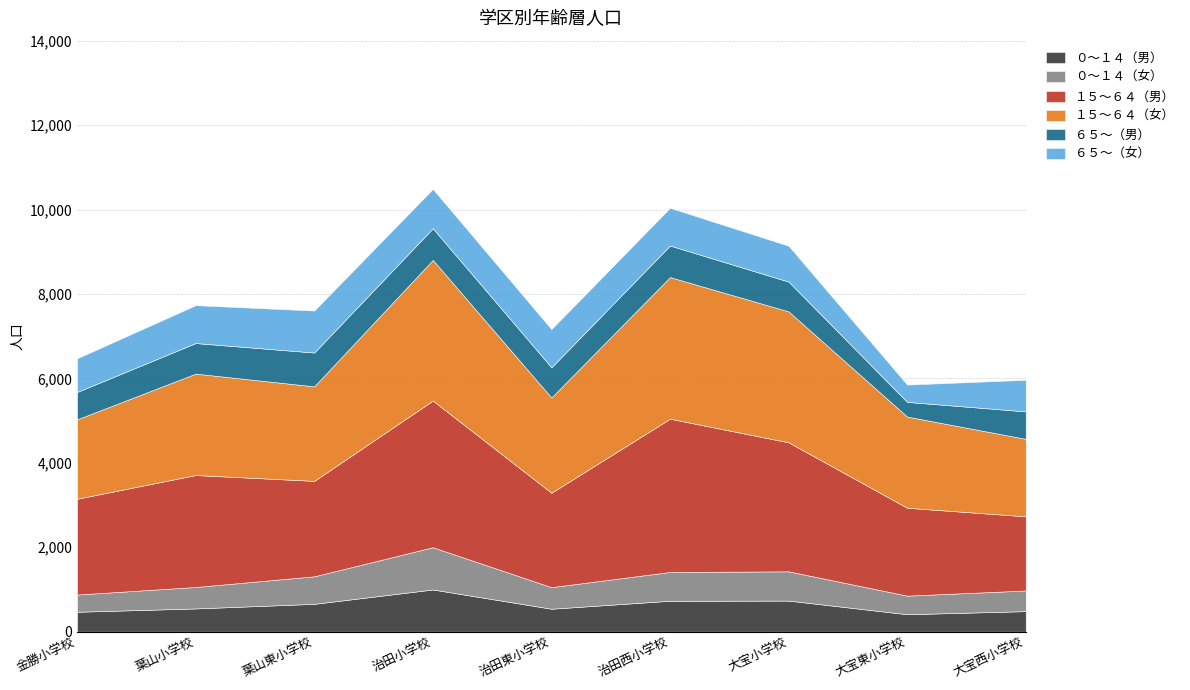

Reading left to right, what are all the values shown in this chart?

０～１４（男）: 471	550	659	999	543	732	736	413	486
０～１４（女）: 408	508	652	1001	511	682	693	440	489
１５～６４（男）: 2269	2652	2261	3475	2237	3631	3056	2082	1757
１５～６４（女）: 1882	2403	2239	3332	2256	3355	3102	2160	1836
６５～（男）: 648	724	801	749	716	747	705	348	650
６５～（女）: 797	897	995	932	904	894	850	410	748